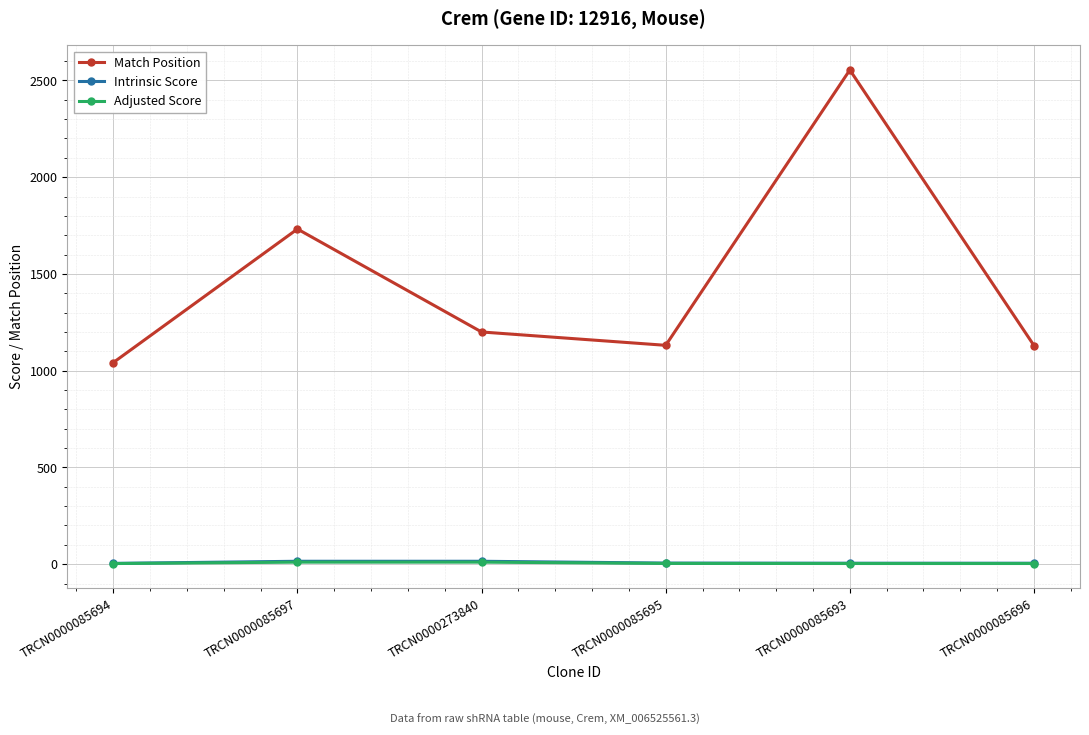

Does the chart have visible grid lines?

Yes